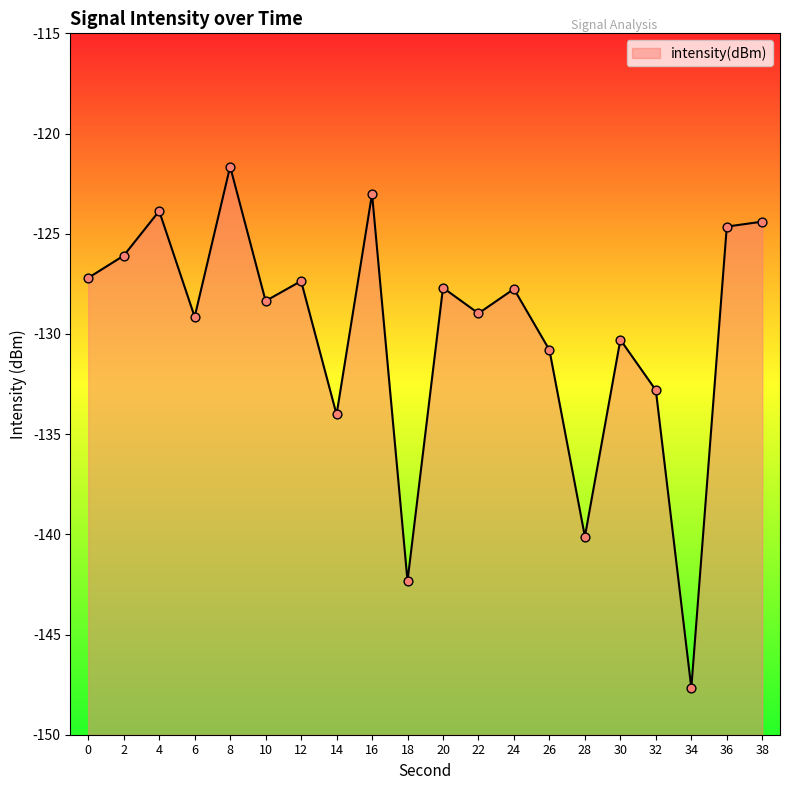

Which has a higher value, 28 or 34?

28